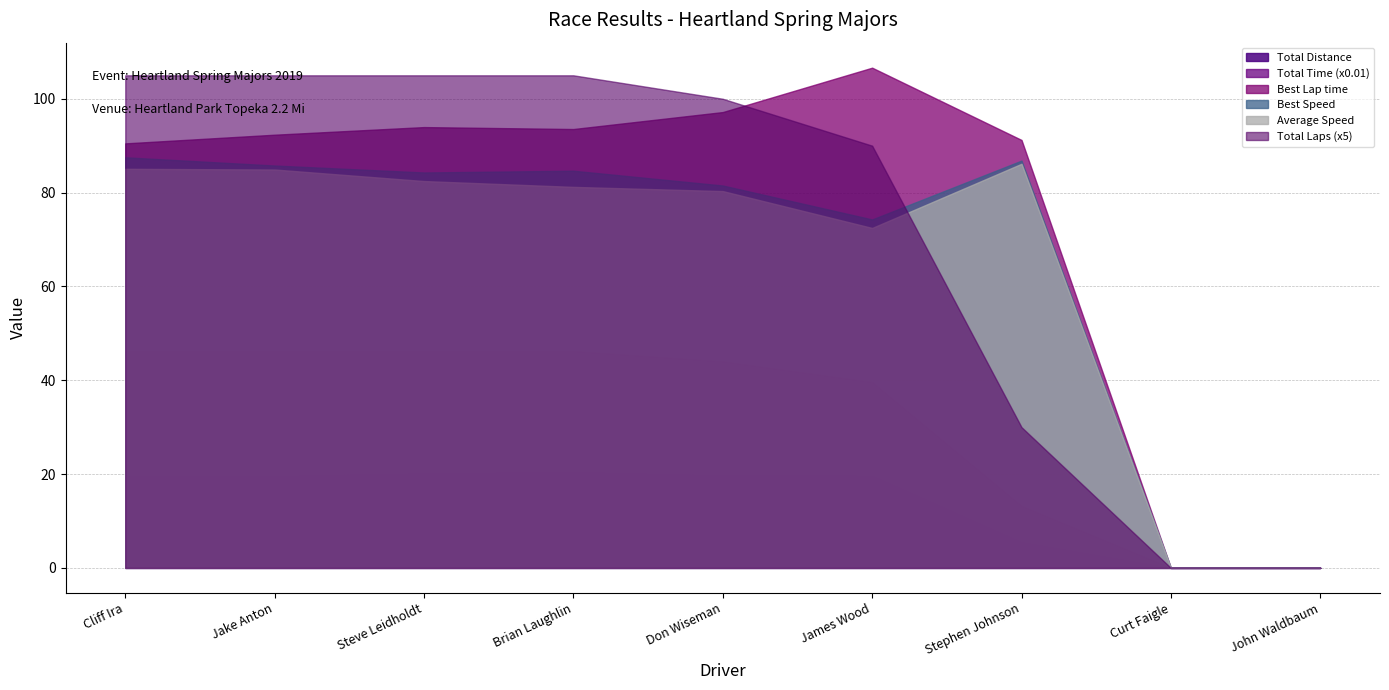

List the series in order of their peak value, lowest first.

Total Time (x0.01), Total Distance, Average Speed, Best Speed, Total Laps (x5), Best Lap time